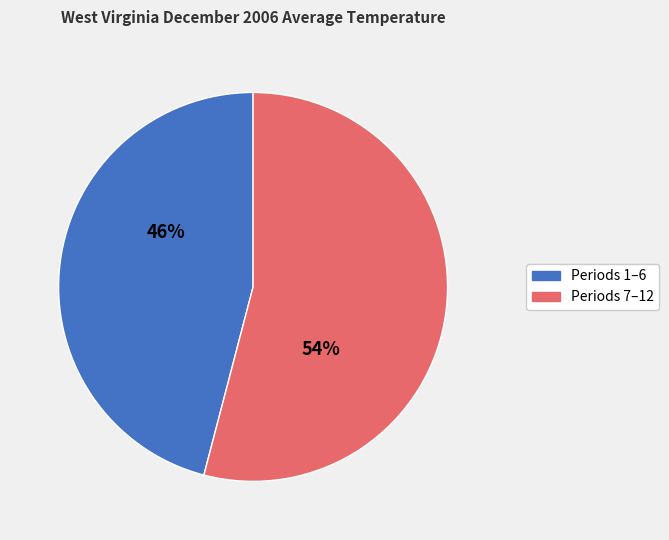

Is there any slice that represents more than half of the pie?

Yes